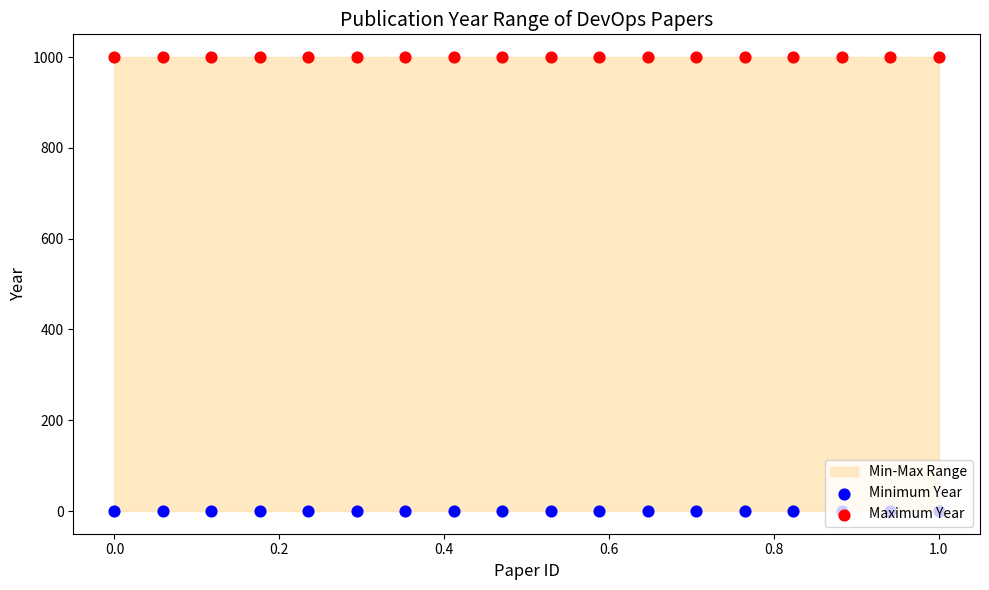

Which series has the largest total across all categories?

Maximum Year